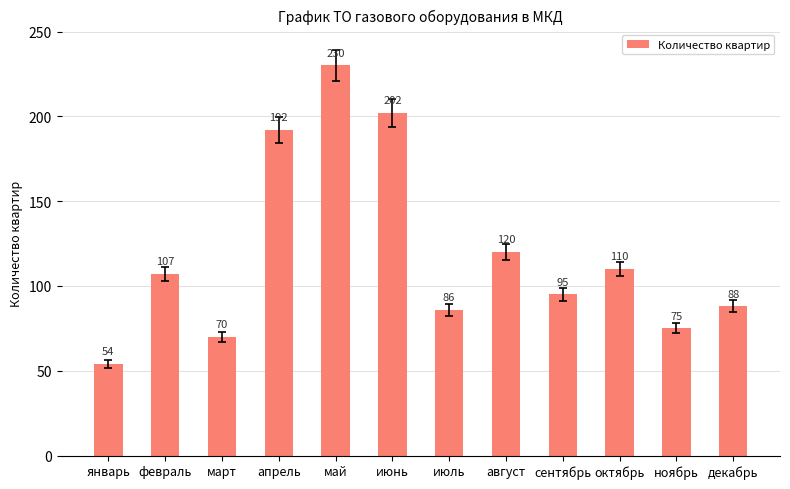

What is the change in value from февраль to март?

-37